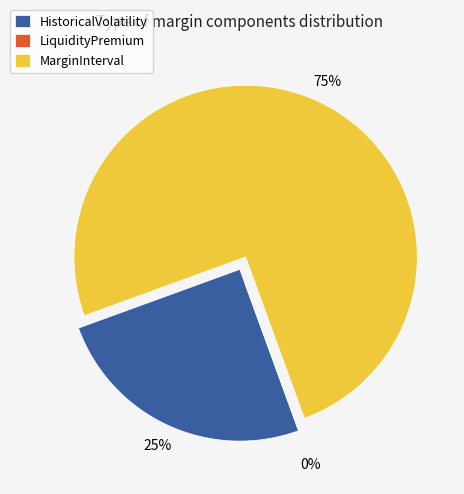

How many slices are in this pie chart?

3